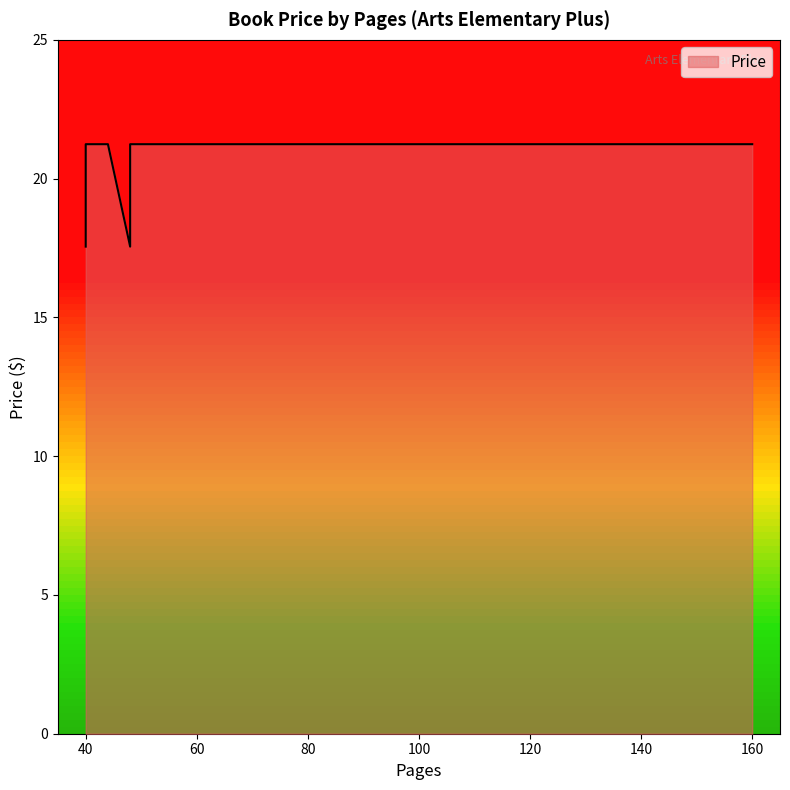

What is the sum of the values at 48 and 48?

38.8